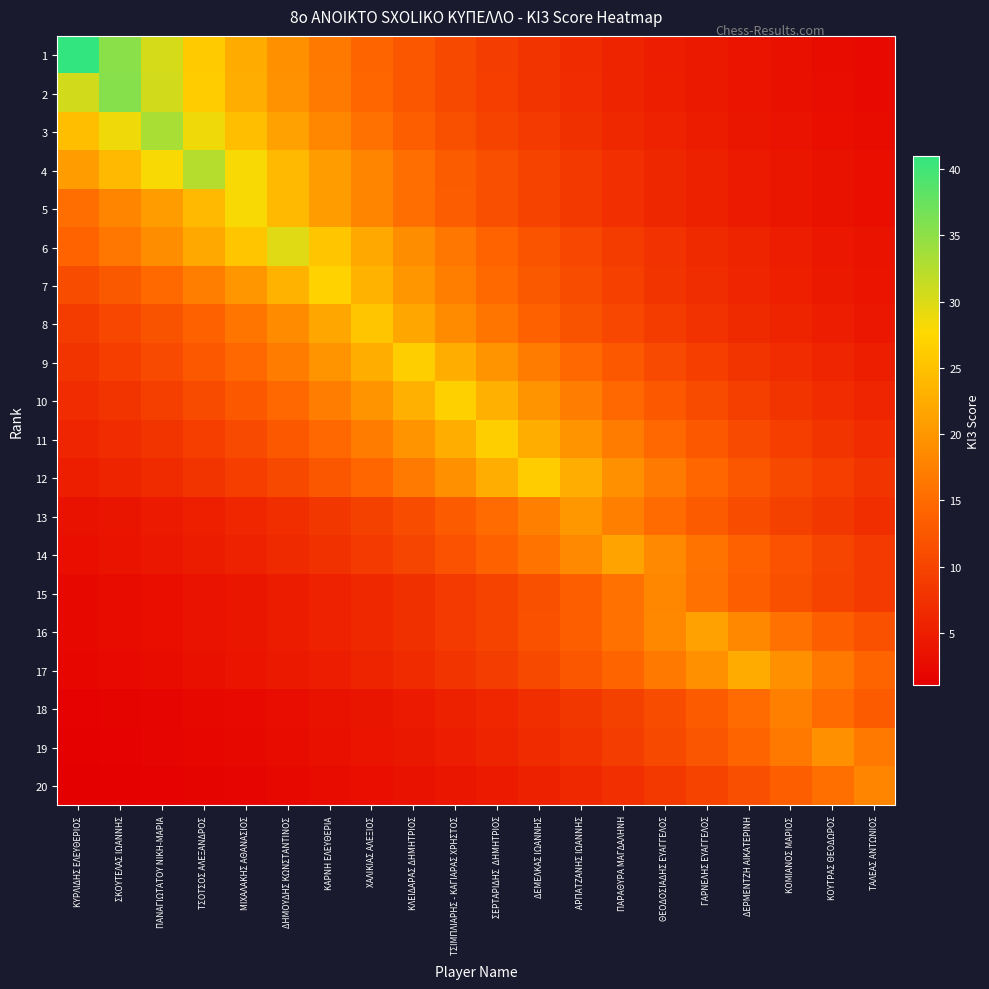

At how many categories does at least one series exceed 7?

20